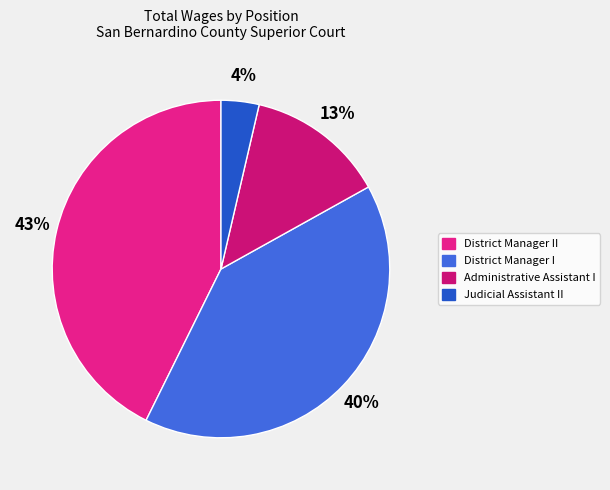

Which category has the smallest portion of the pie?

Judicial Assistant II